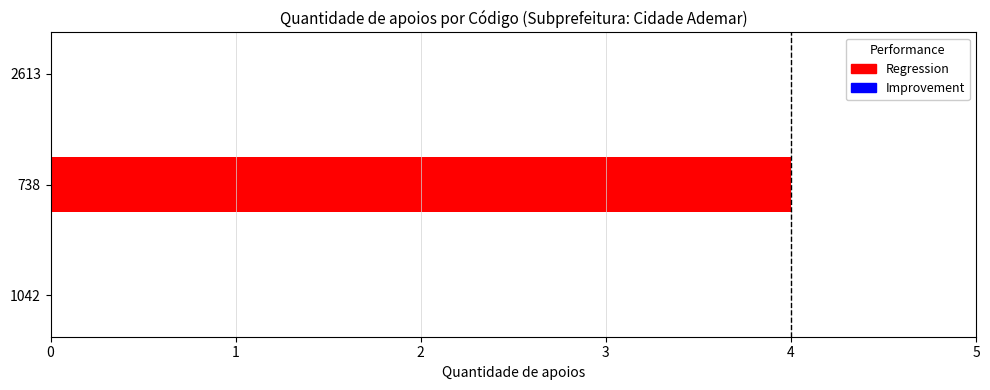

Does the chart contain stacked bars?

No